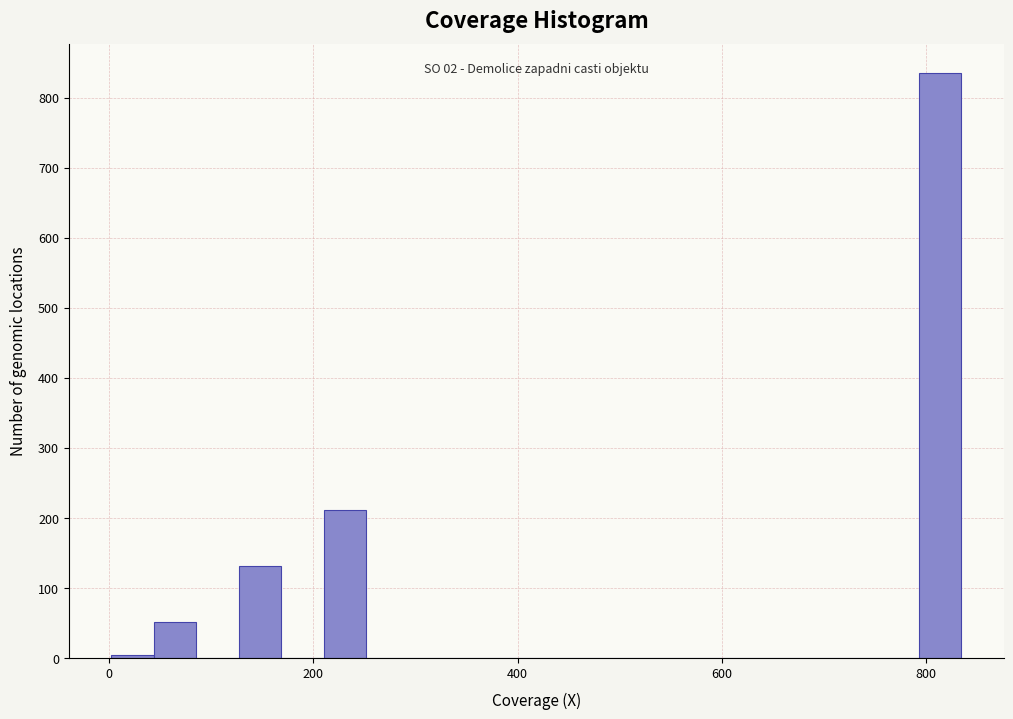

Read against the x-axis, roughly where is the centre of the tallest bar?

820